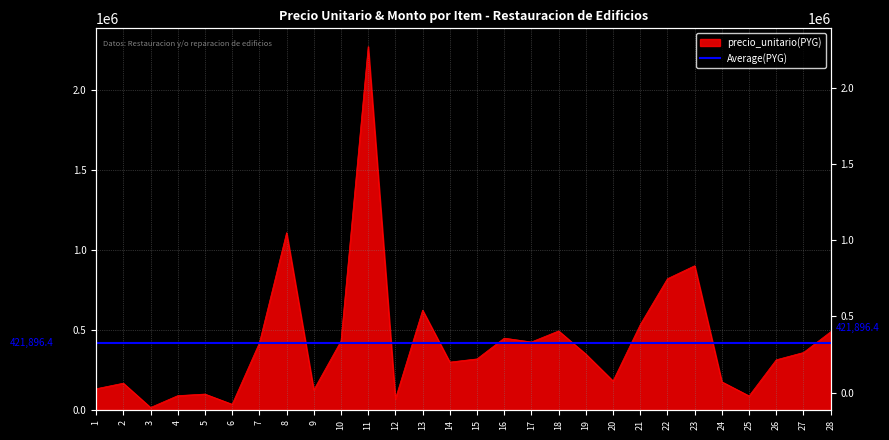

How many interior local peaks (higher than both neighbors) does the data have?

8